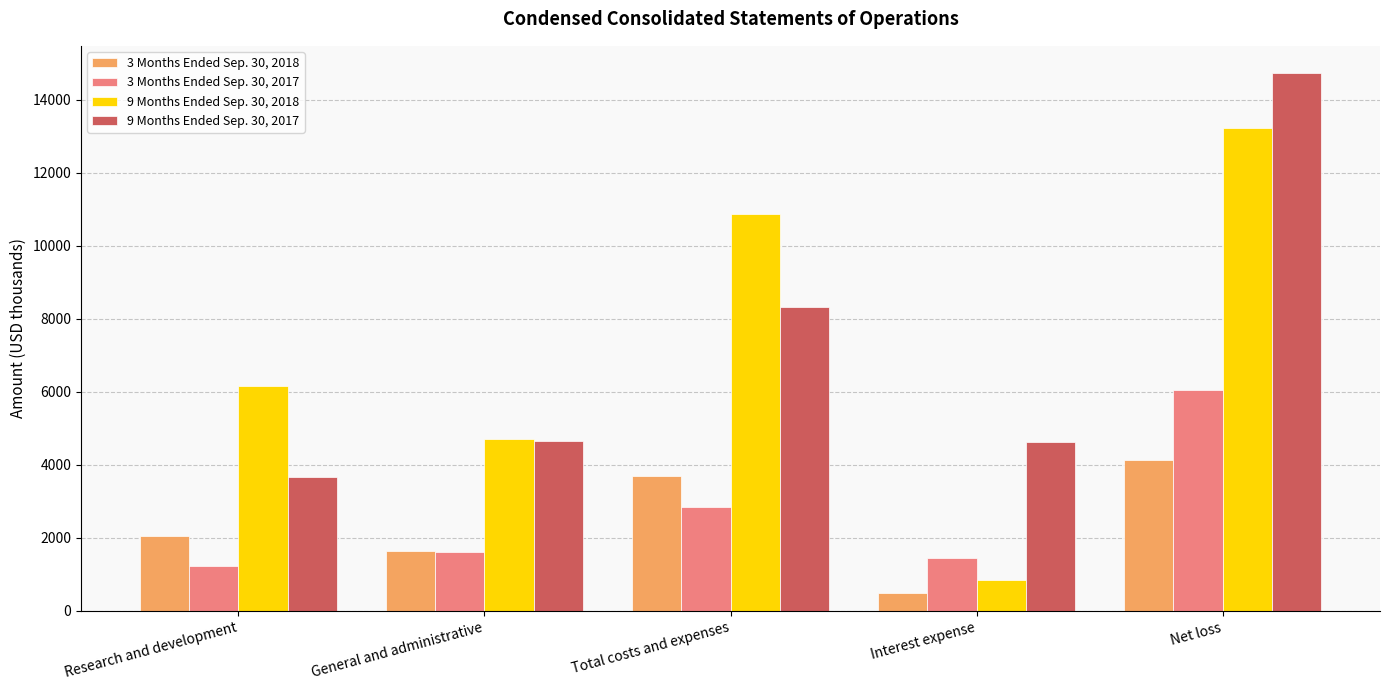

What is the spread (max minus min) of values at Research and development?

4934